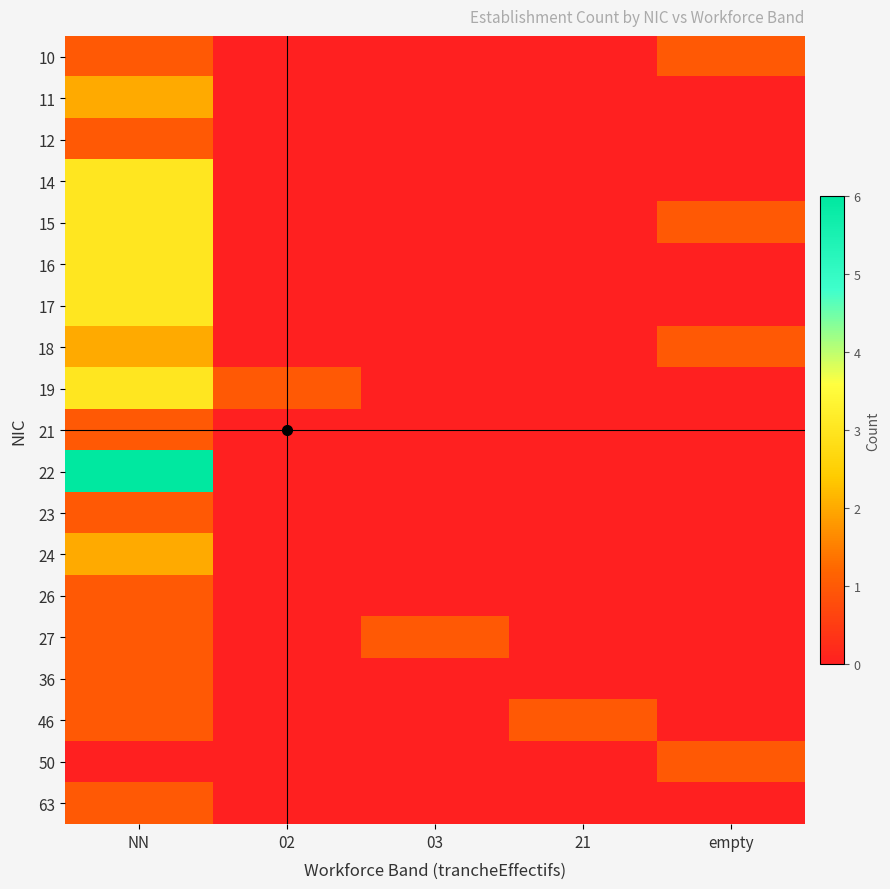

At which category is the sum across all series the highest?

NN